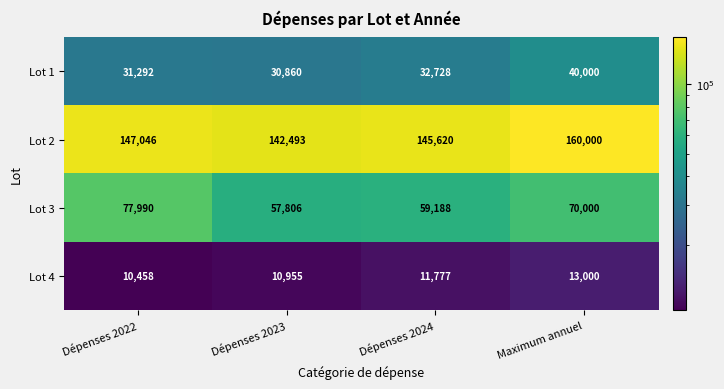

What is the maximum value shown in the chart?

160000